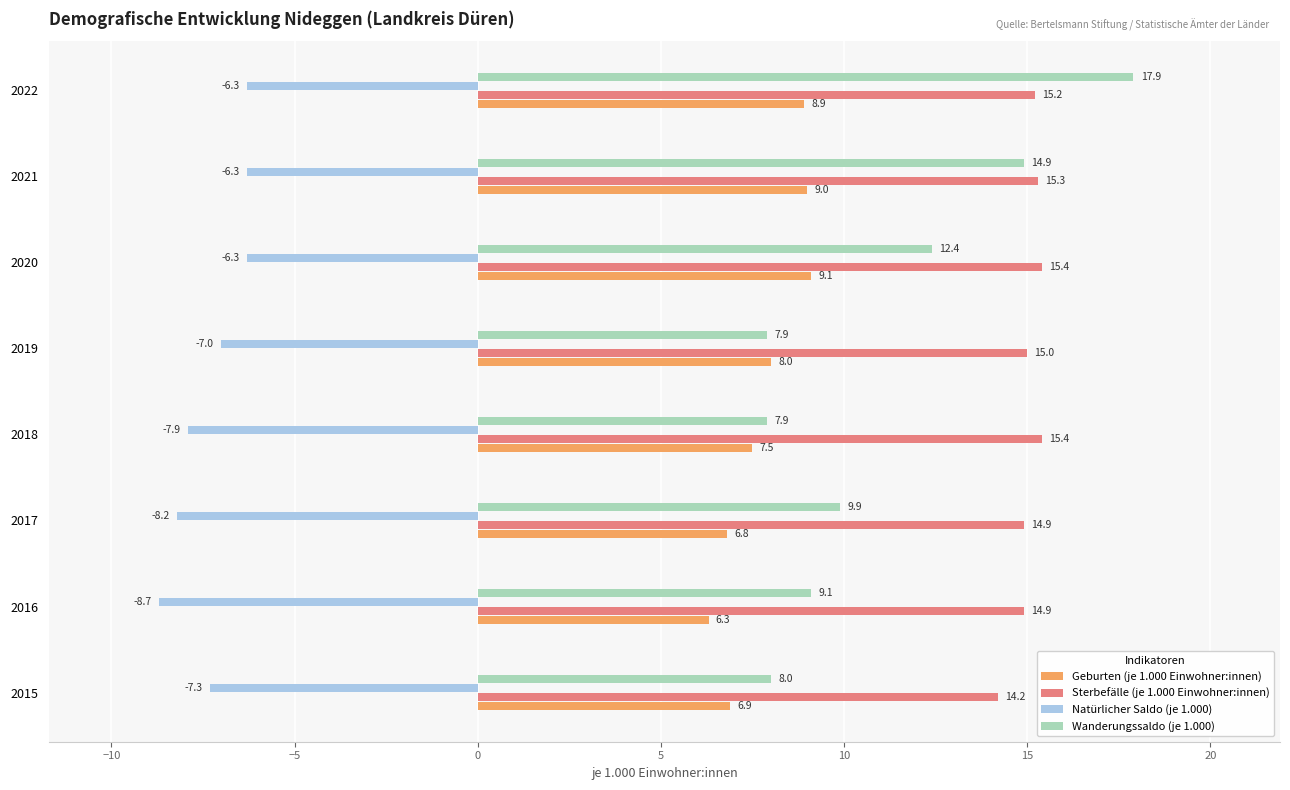

What is the difference between the Sterbefälle (je 1.000 Einwohner:innen) values at 2017 and 2022?

0.3